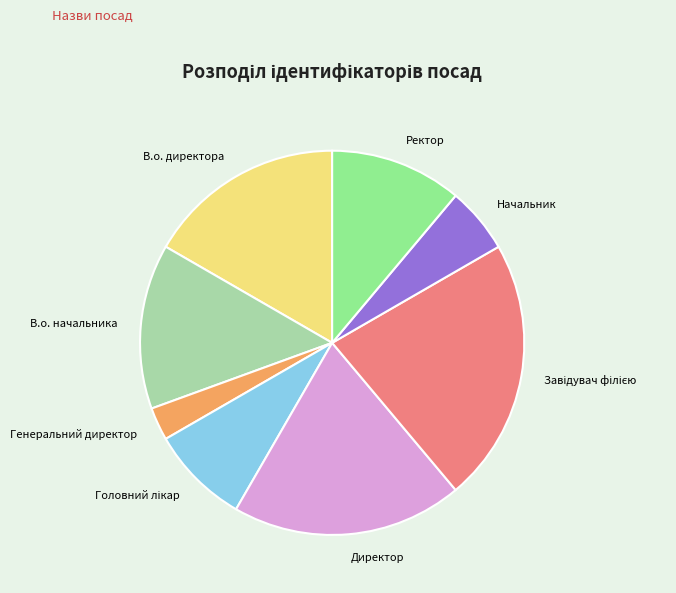

Is В.о. директора the majority of the pie?

No